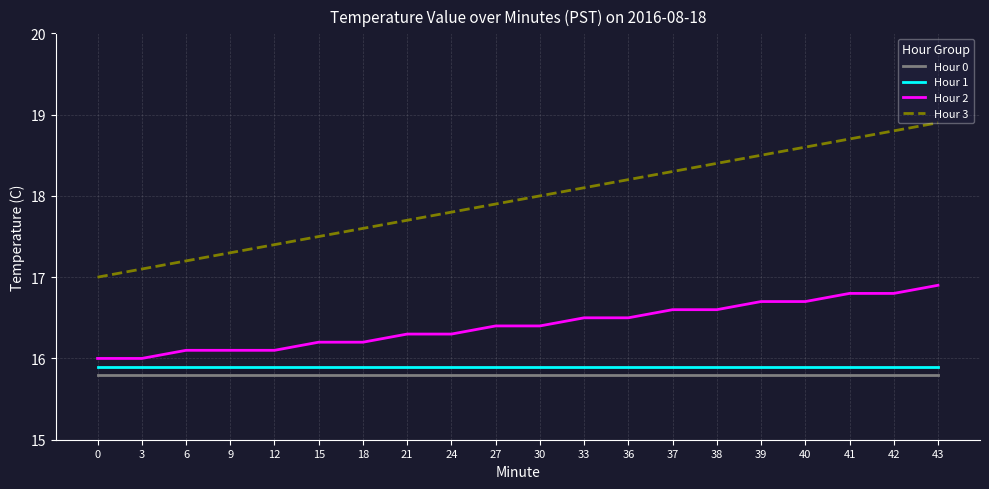

Is it true that Hour 1 equals 15.9 at 43?

True